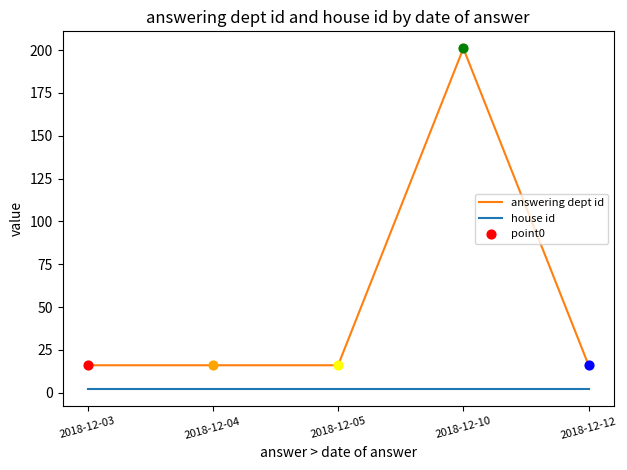

Which series has the widest spread of values?

answering dept id